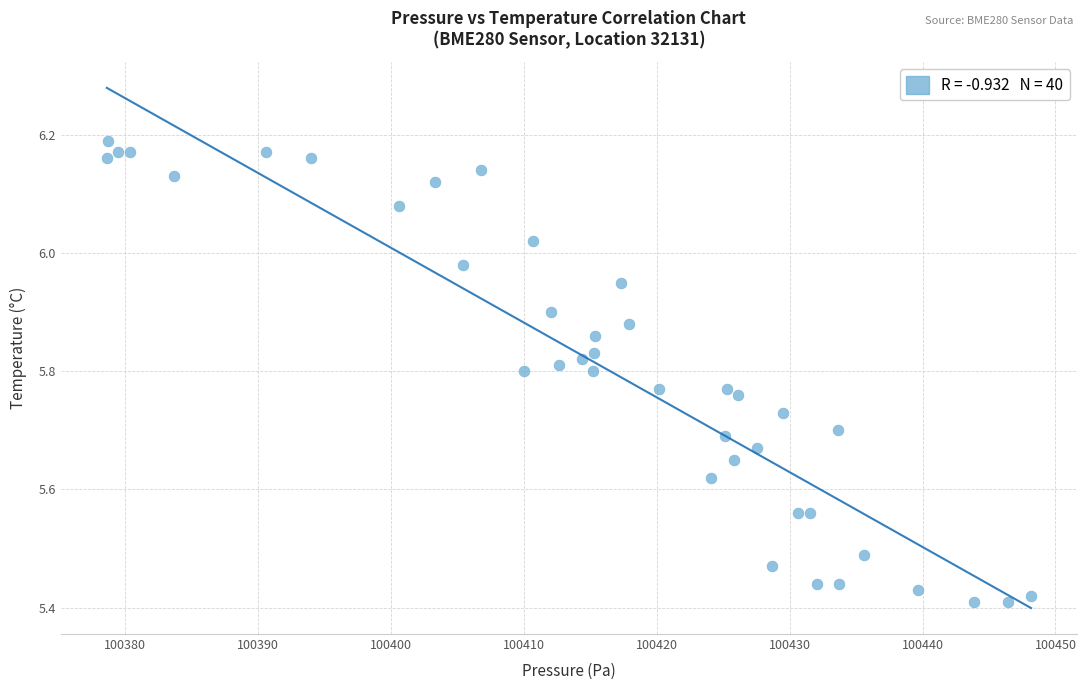

What is the range of X values (max minus min)?

69.5